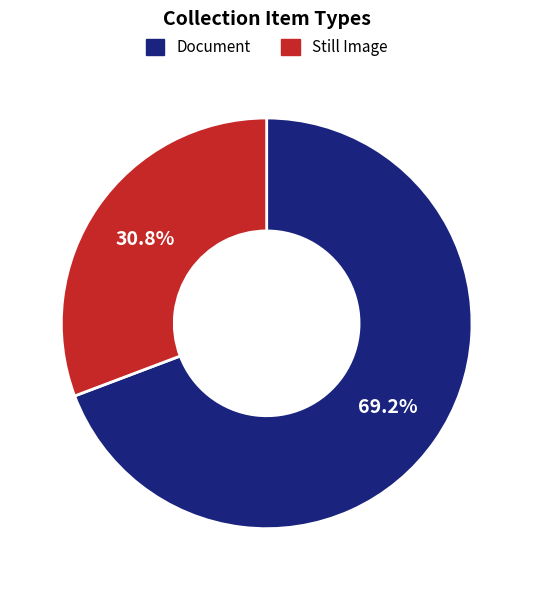

Which has a higher value, Document or Still Image?

Document